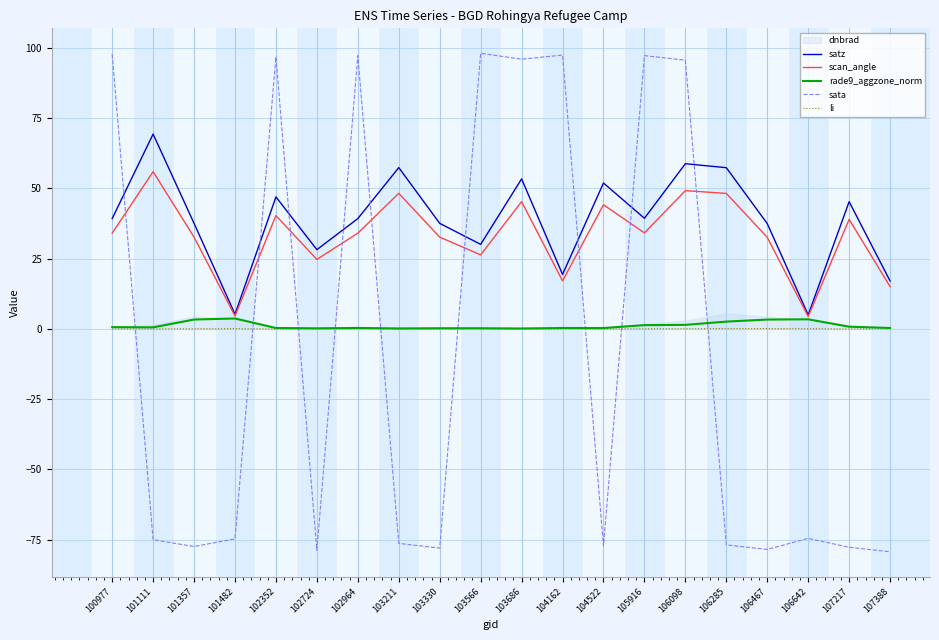

Is the value of sata at 100977 greater than the value of rade9_aggzone_norm at 102964?

Yes